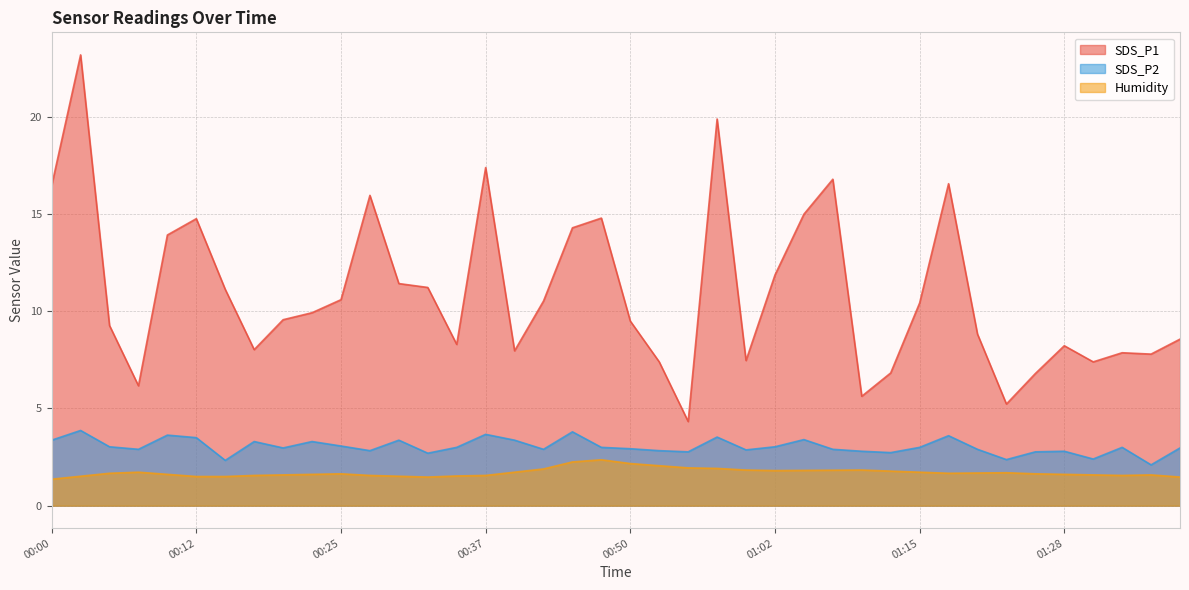

How many values in the SDS_P1 series exceed 9?

23